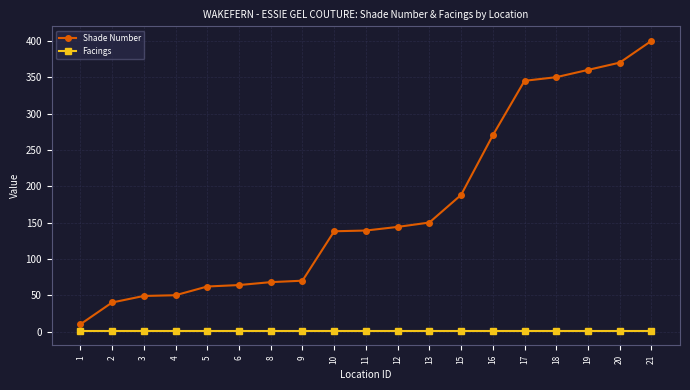

What is the greatest value displayed?

400